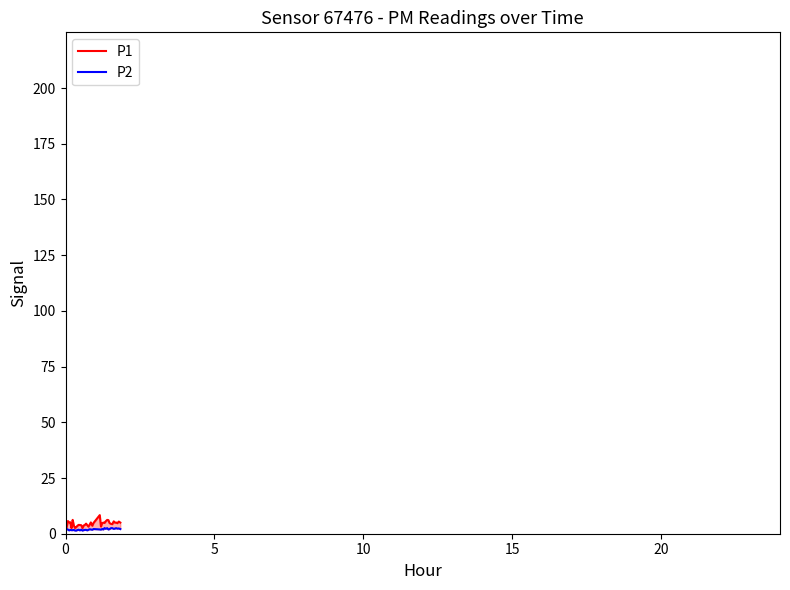

Is this an area chart (filled region under the line)?

No